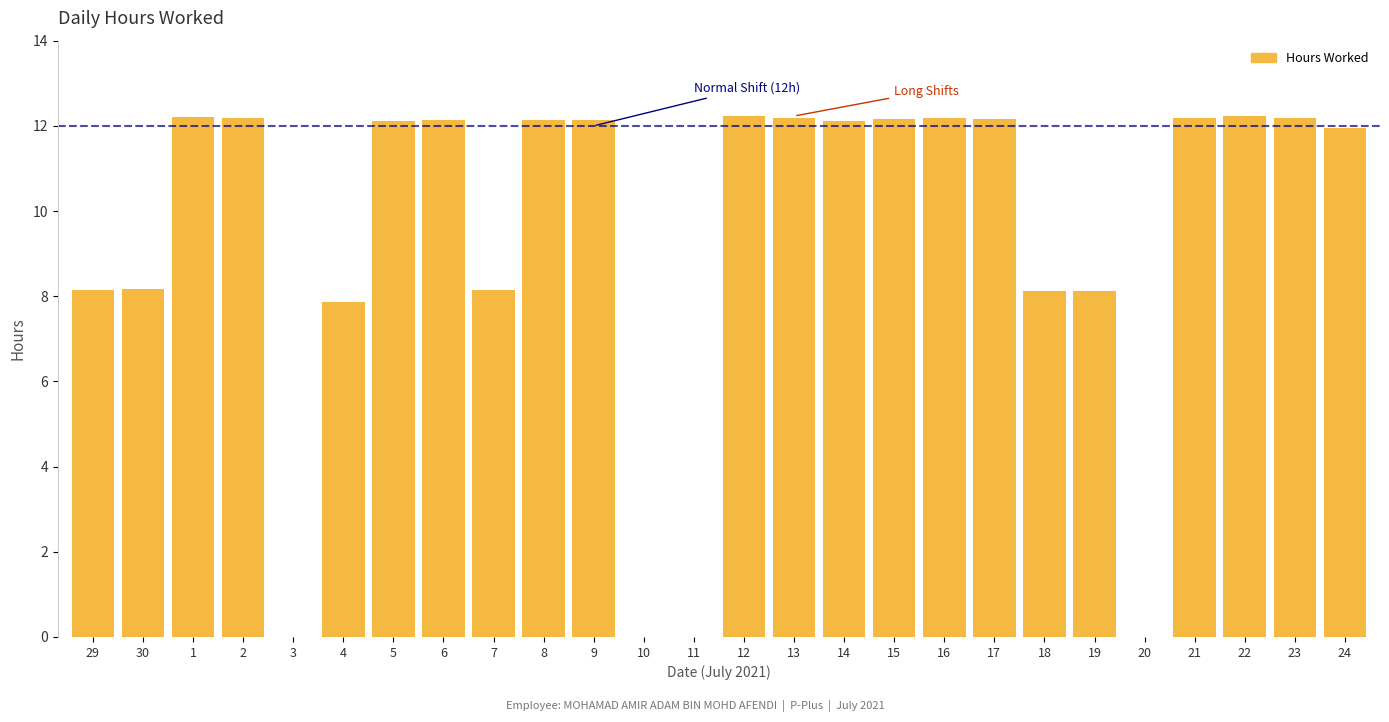

True or false: the data shows 12.2 at 1.

True